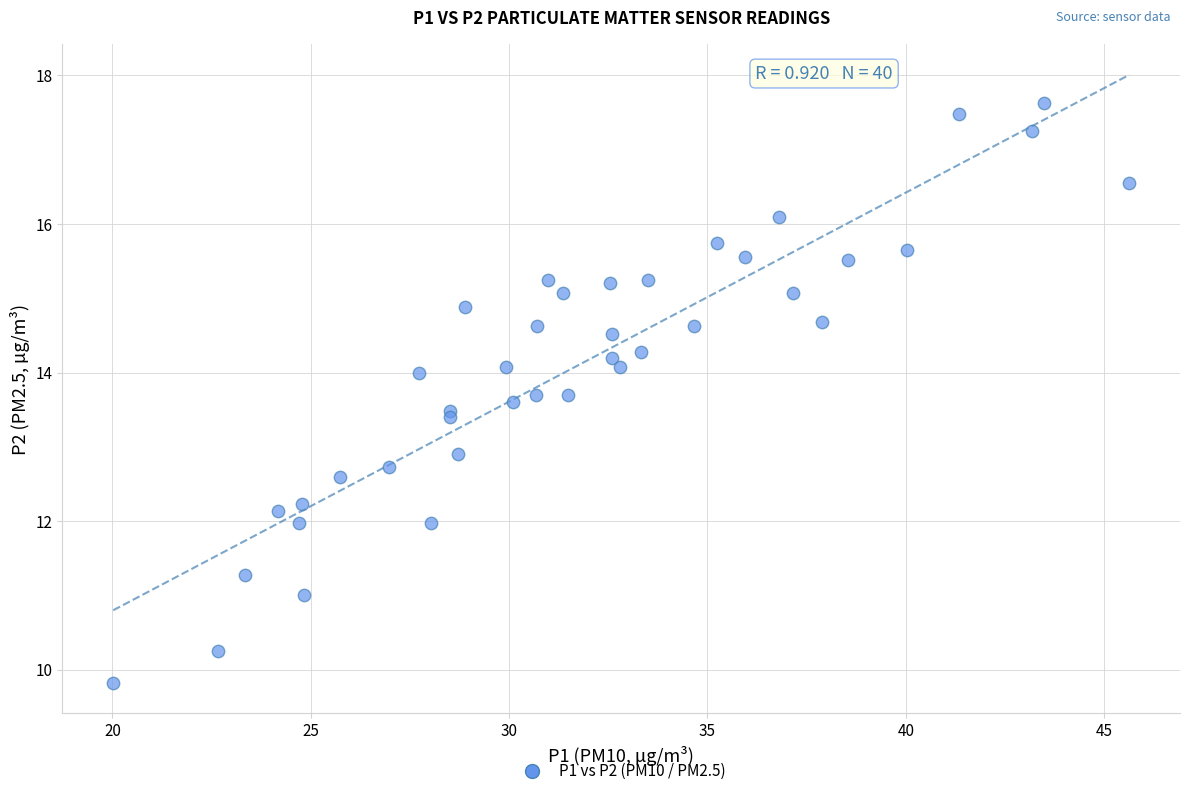

What Y value in the scatter plot is closest to 13?

12.9